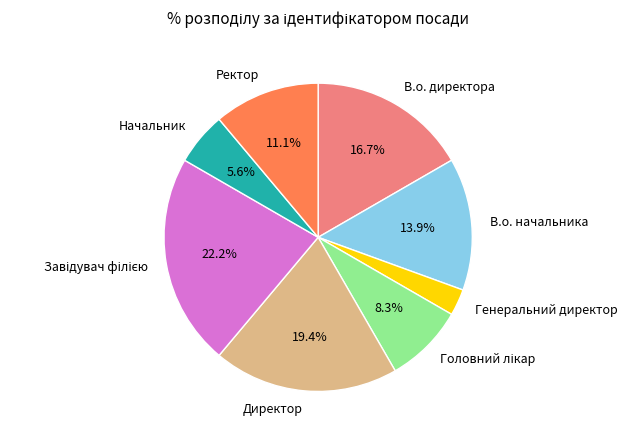

To the nearest percent, what is the combined percentage of Начальник and Генеральний директор?

8%